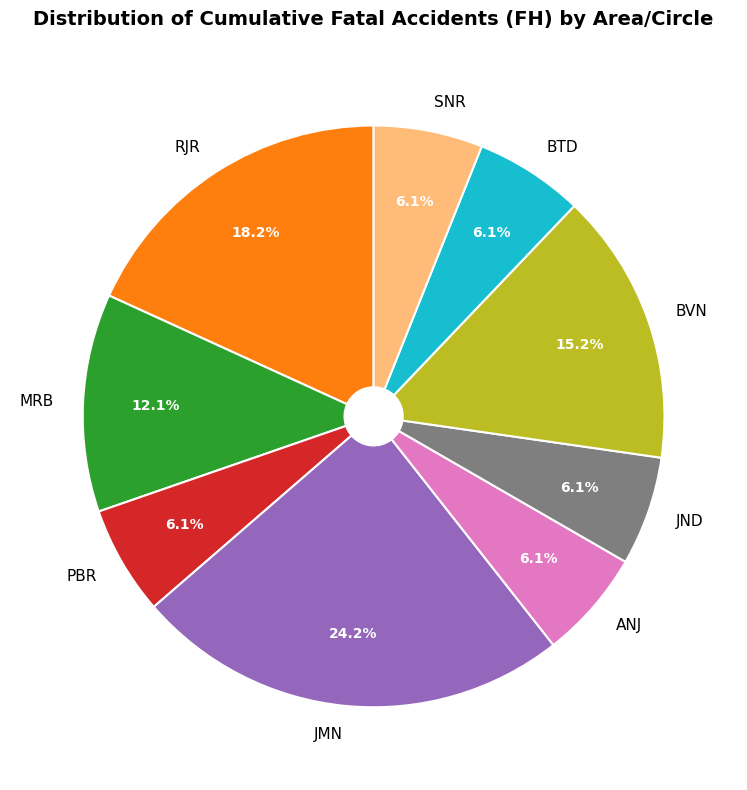

Which has a higher value, MRB or SNR?

MRB